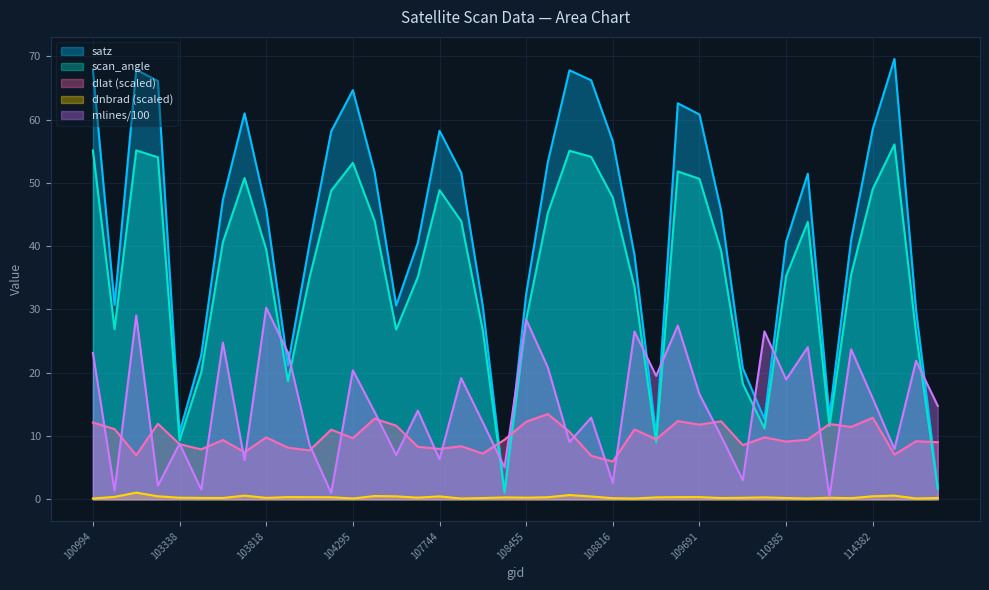

In mlines, how many points are higher than both neighbors (excluding endpoints)?

15